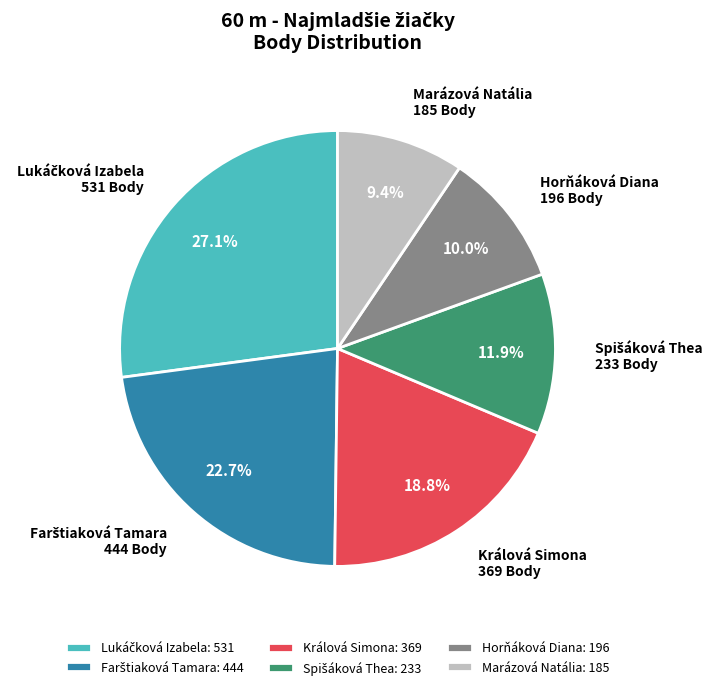

To the nearest percent, what percentage of the pie is Králová Simona?

19%